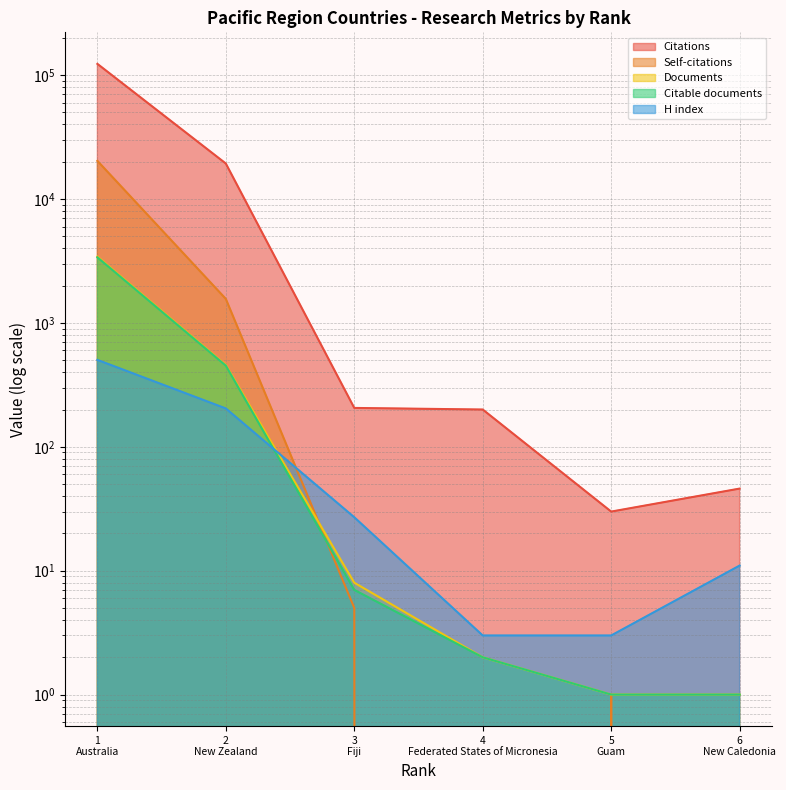

How many lines are shown in the chart?

5